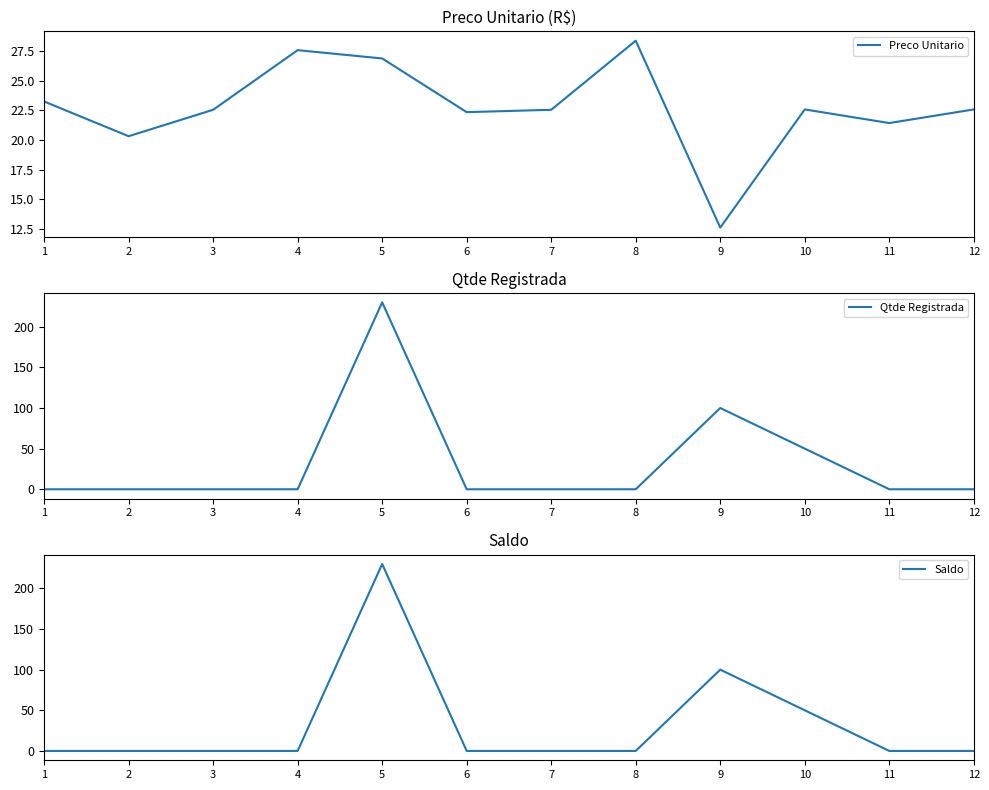

Where is the first local maximum for Qtde Registrada?

5